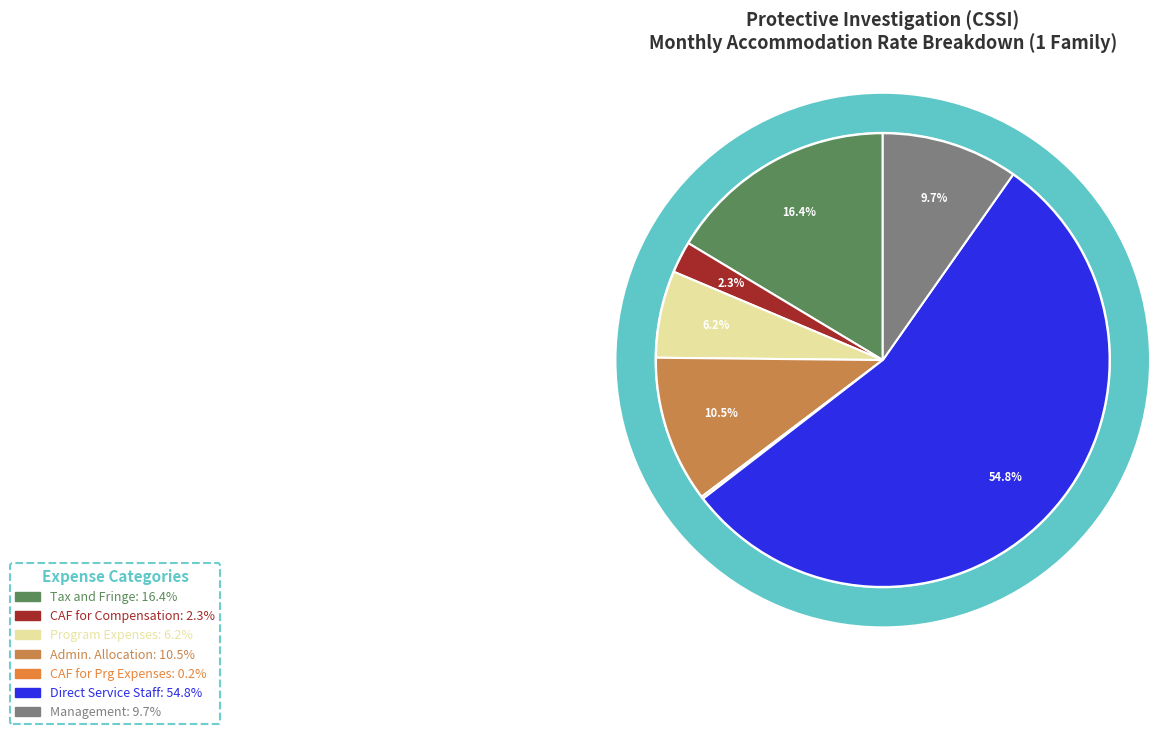

Is it true that Program Expenses is 6% of the pie?

True